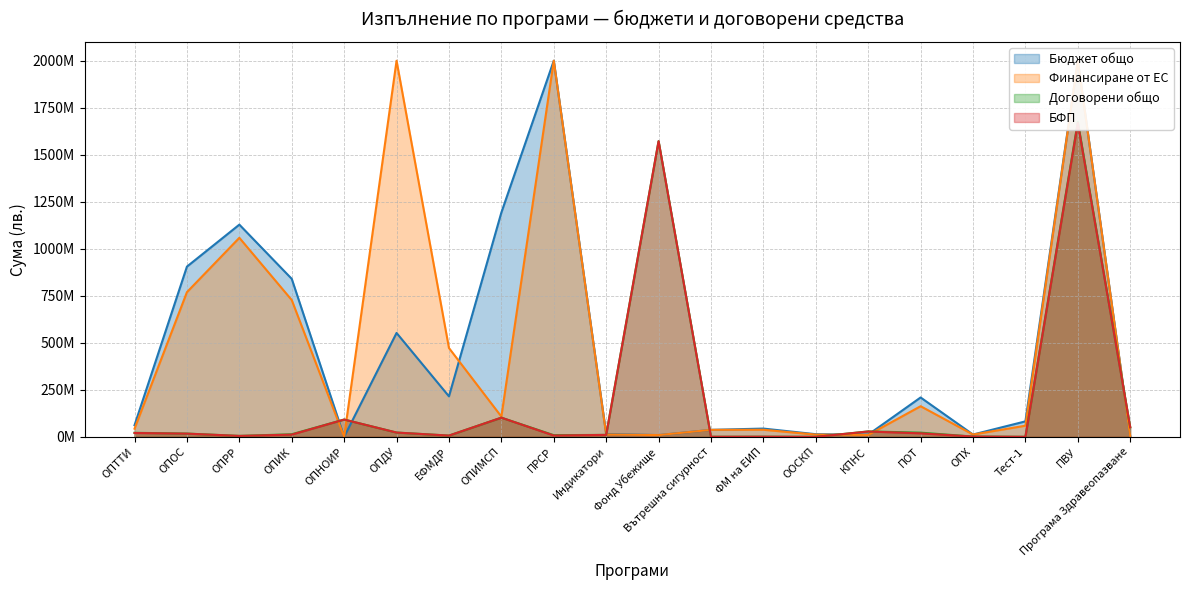

What is the value of the Договорени общо point at the 1st from the left?

21514601.5